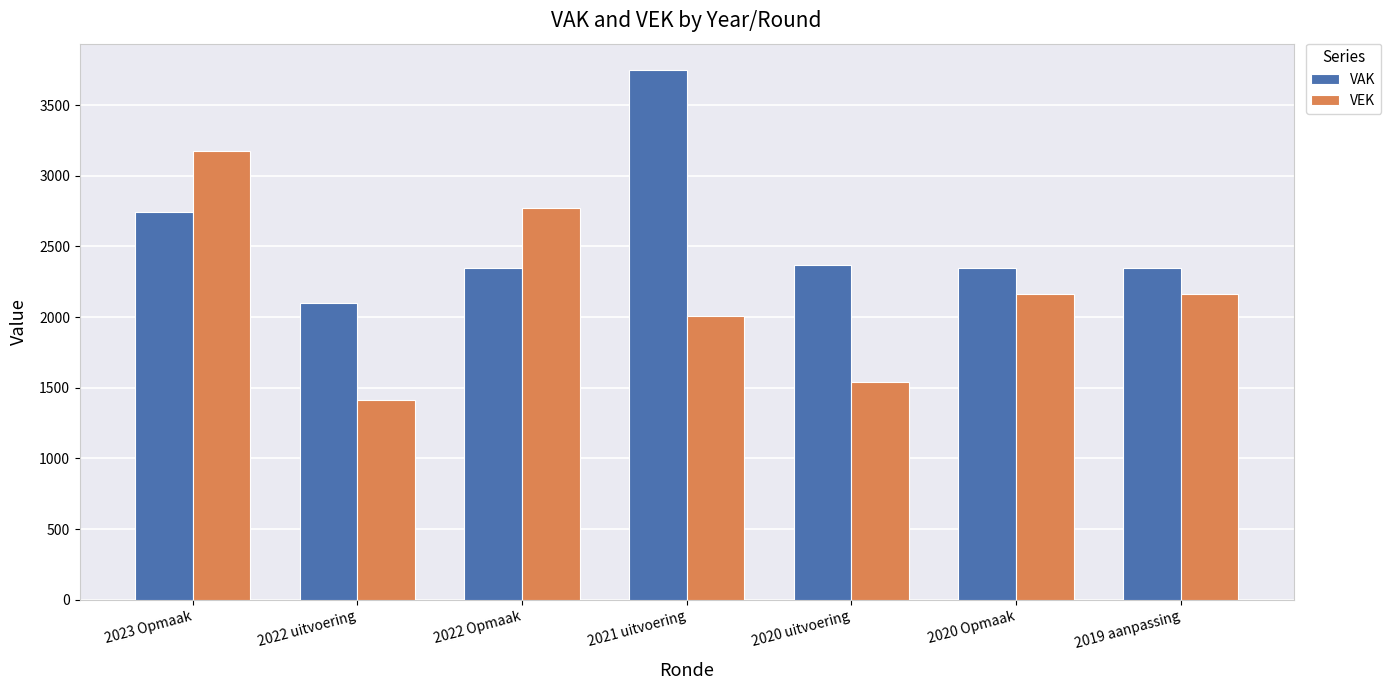

What is the spread (max minus min) of values at 2019 aanpassing?

182